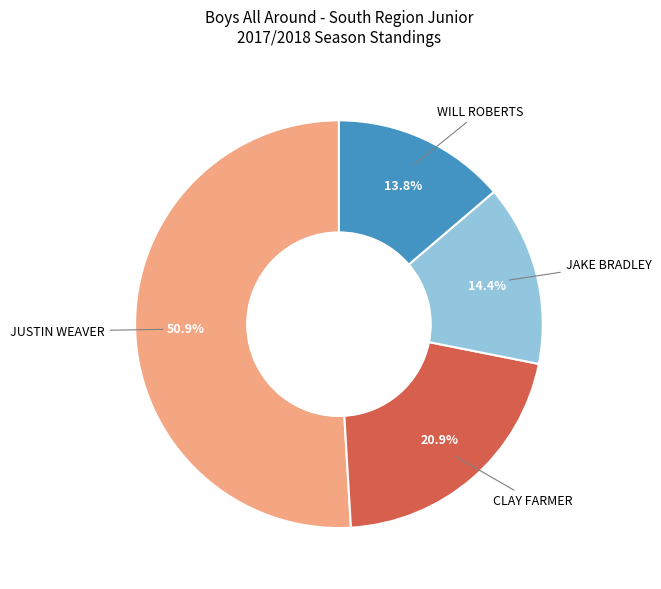

Is there a majority slice in this chart?

Yes